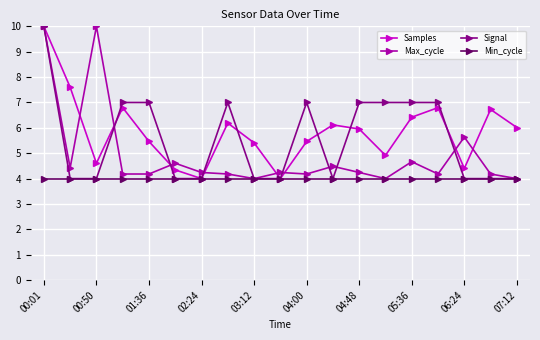

Does the chart display data point markers on the line(s)?

Yes